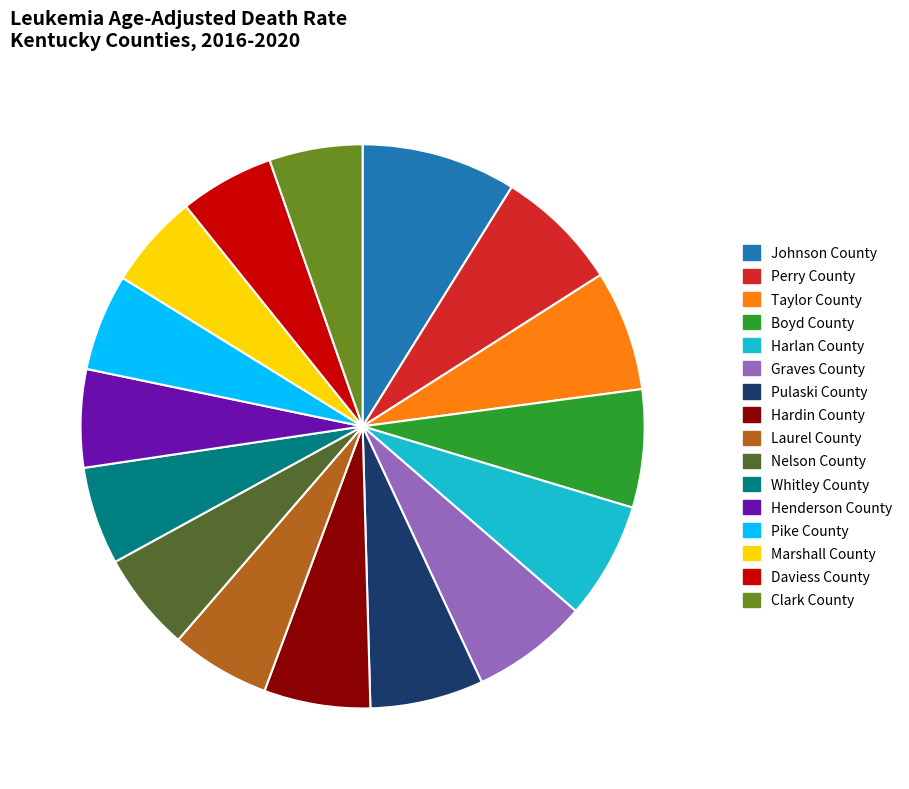

Is there any slice that represents more than half of the pie?

No